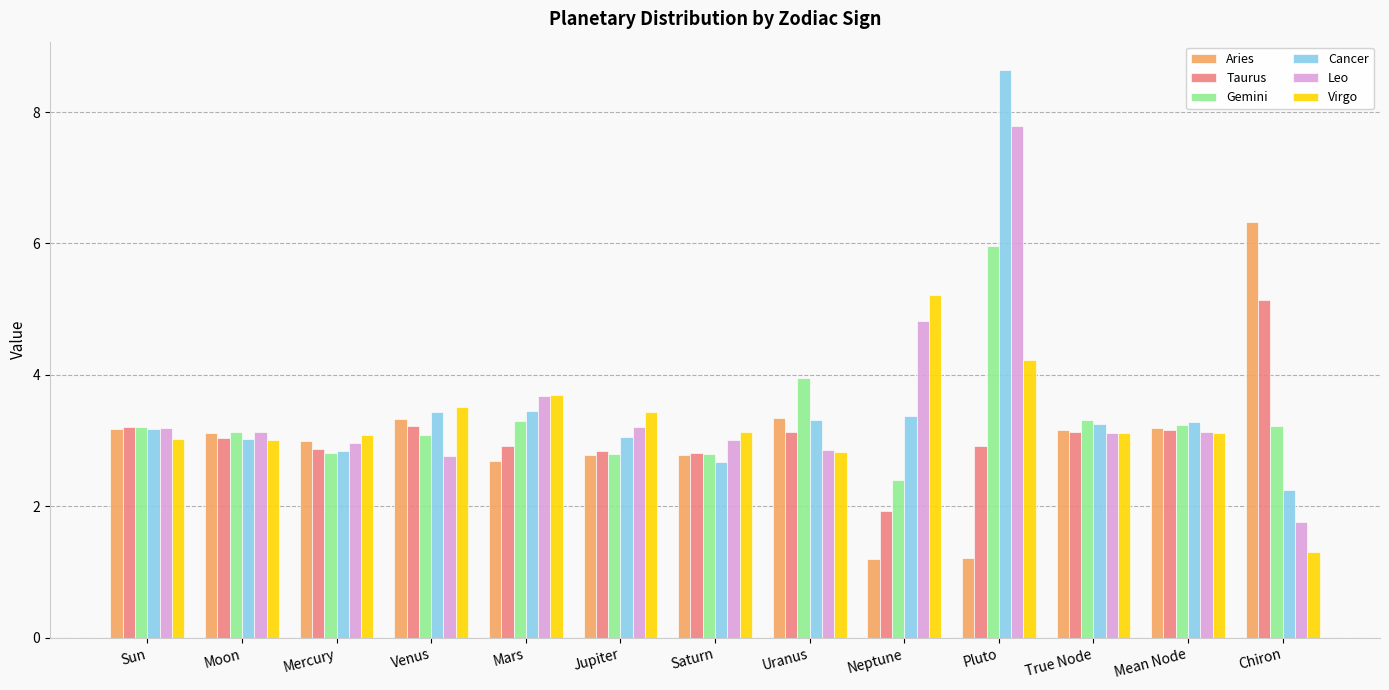

True or false: Virgo has a value of 1.8 at Mean Node.

False